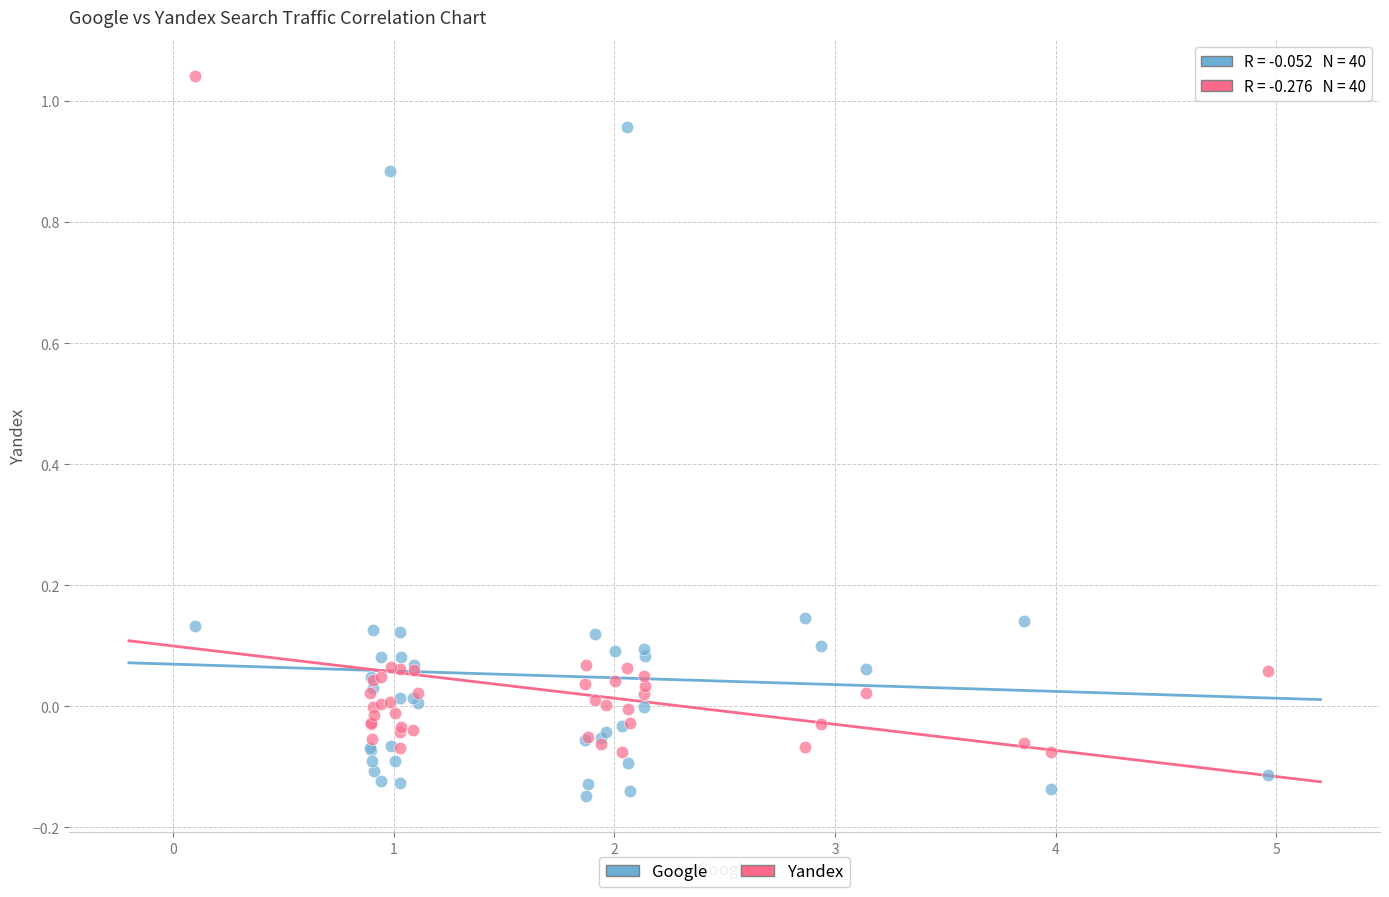

Which series contains the lowest Y value?

Google